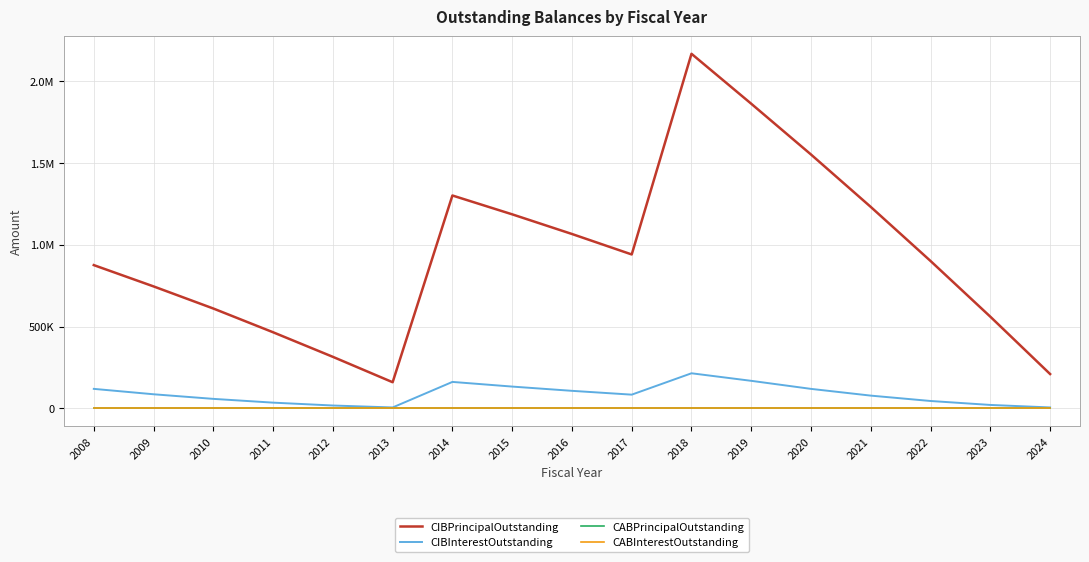

Does the chart have visible grid lines?

Yes